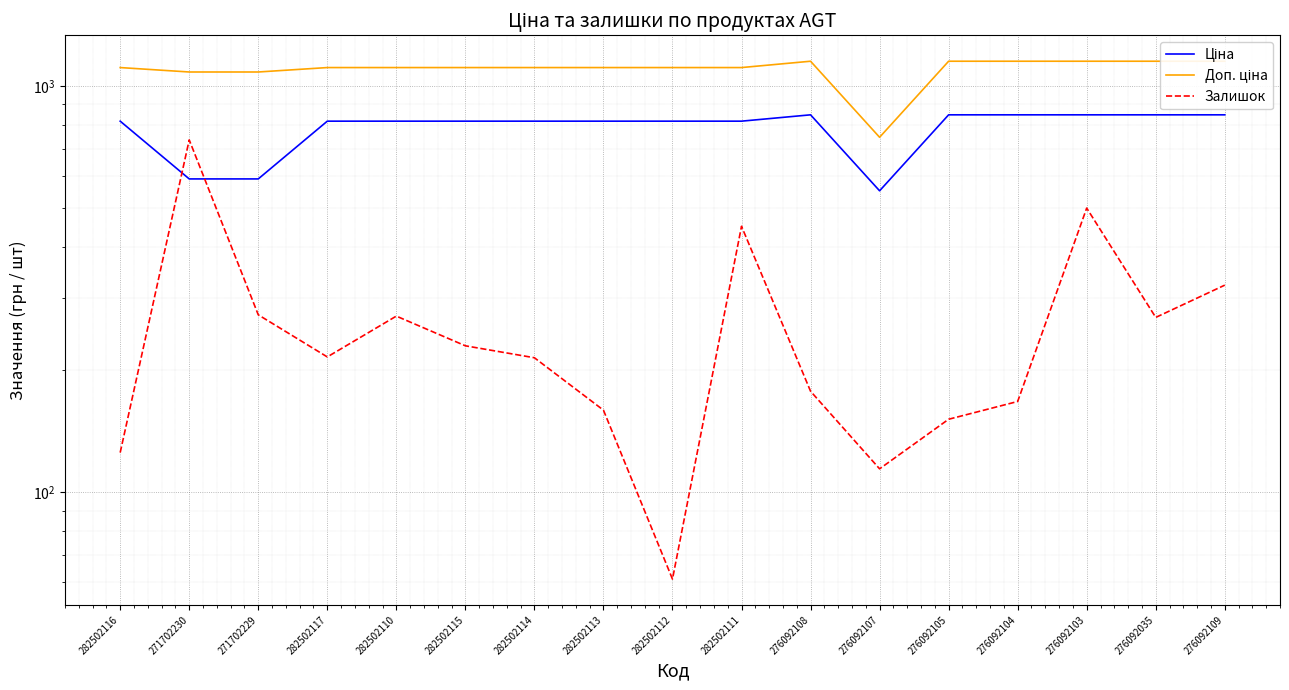

How many lines are shown in the chart?

3